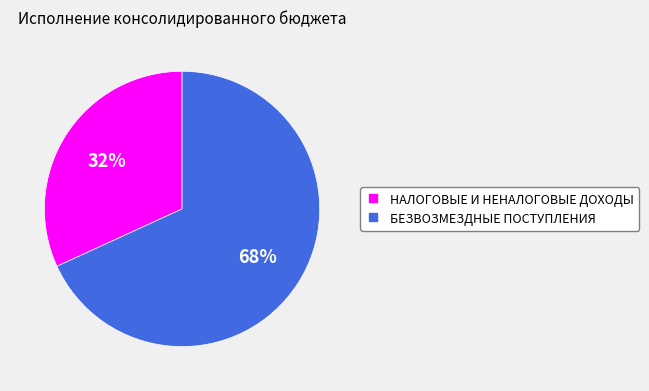

Which category has the smallest portion of the pie?

НАЛОГОВЫЕ И НЕНАЛОГОВЫЕ ДОХОДЫ